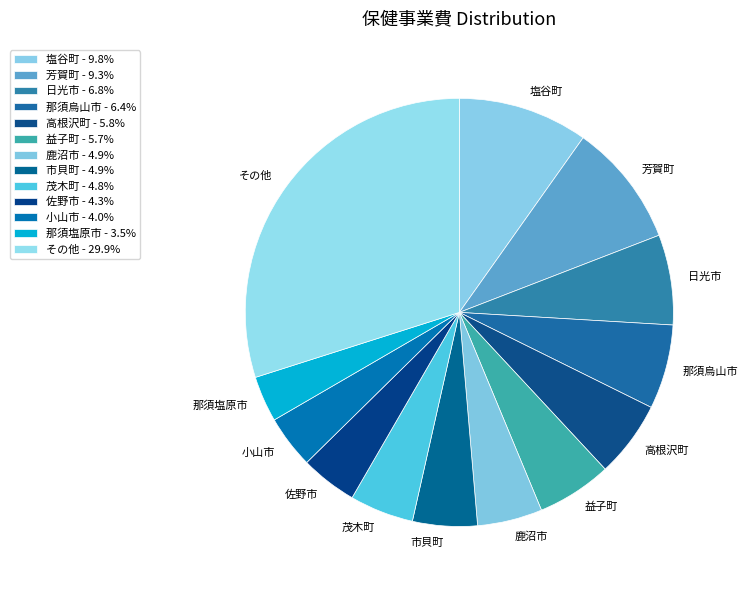

Is there a majority slice in this chart?

No